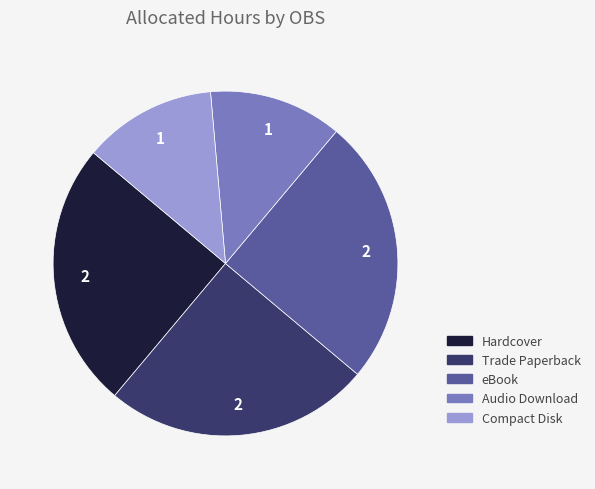

How many segments does this pie chart have?

5